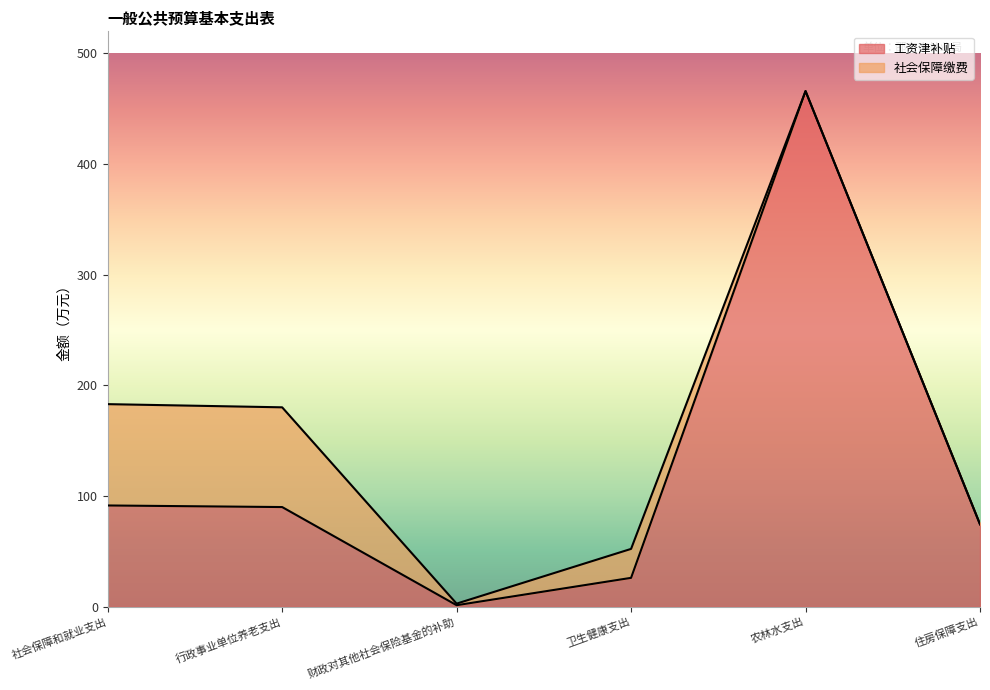

How many data points are less than 90?

3